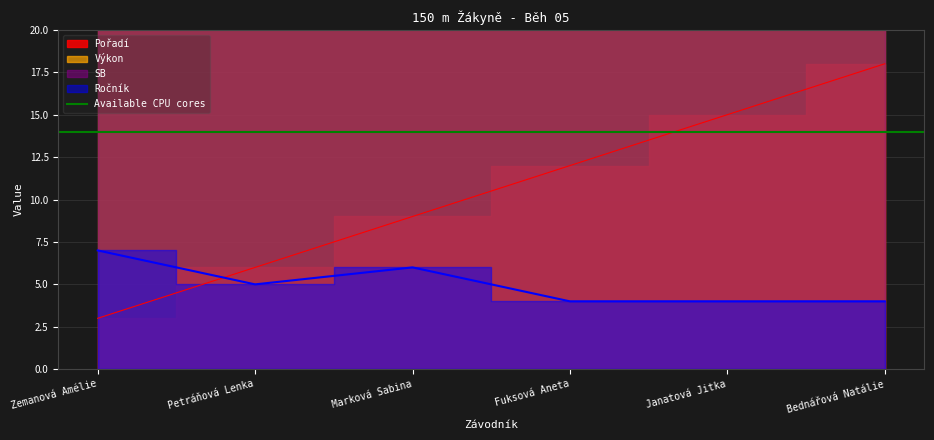

Count the number of categories in the chart.

6